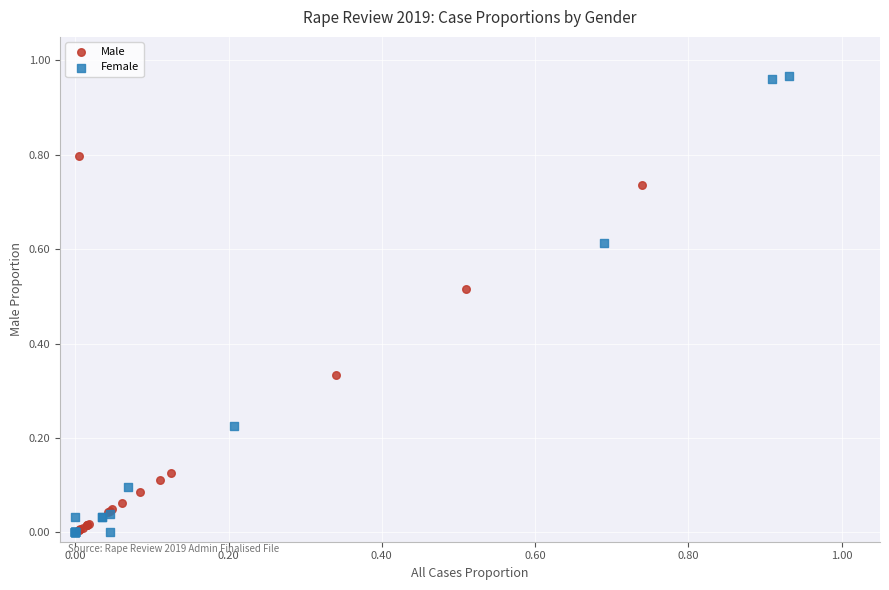

Which series has the widest spread of Y values?

Female